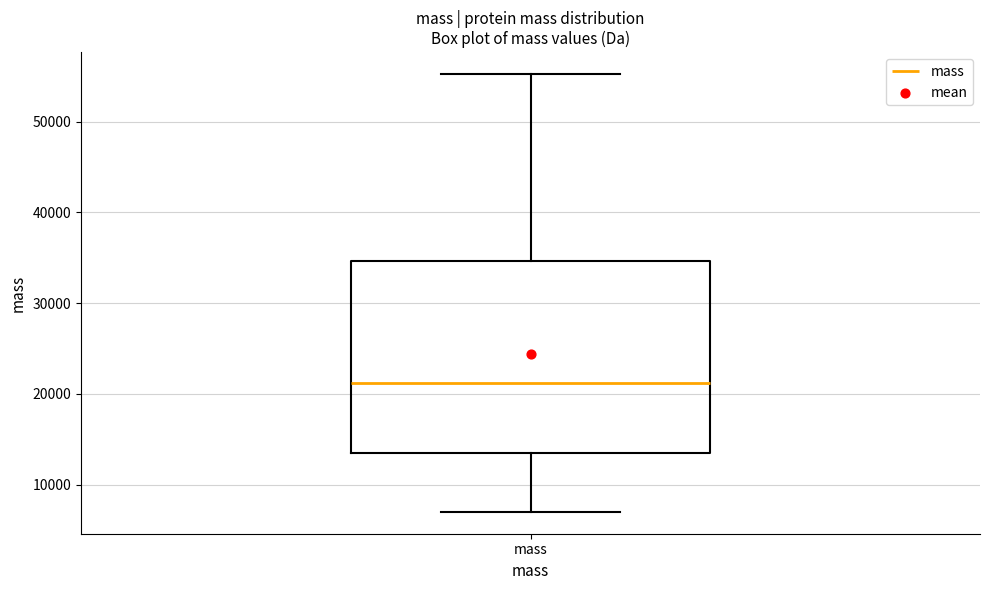

Where does the median line of the box for mass sit on the y-axis? The values are not printed on the chart, so give them approximately, as read against the axis.

21000